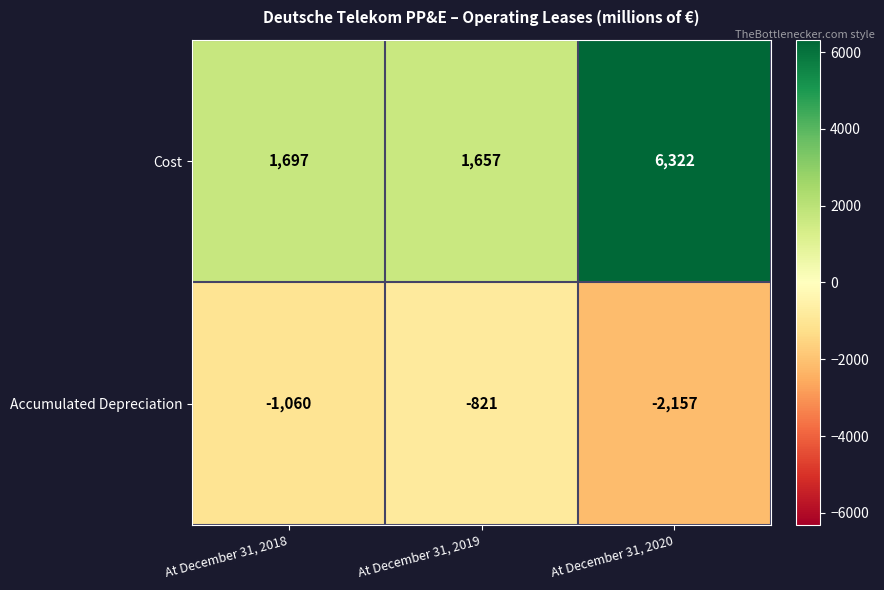

At which label is Cost closest to 3989?

At December 31, 2018